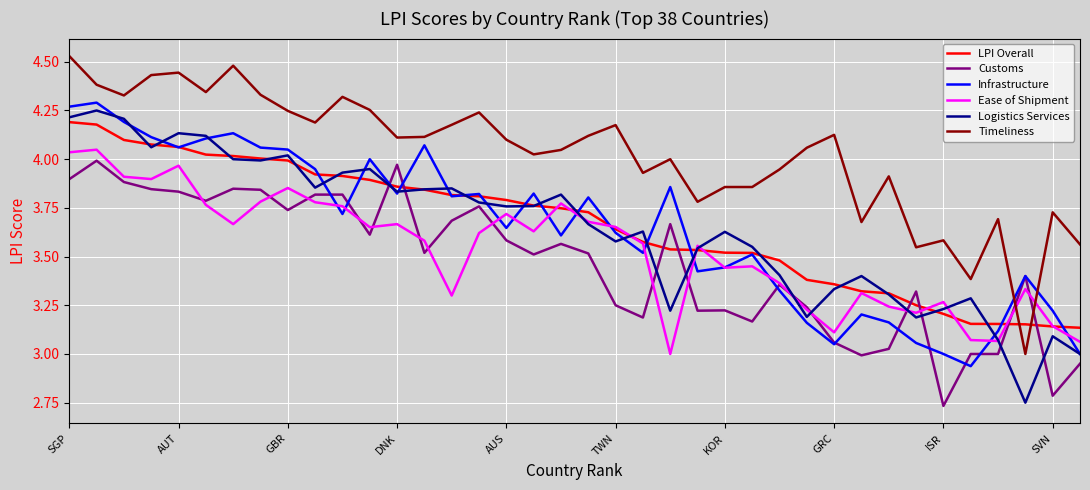

True or false: LPI Overall and Timeliness intersect in this chart.

True